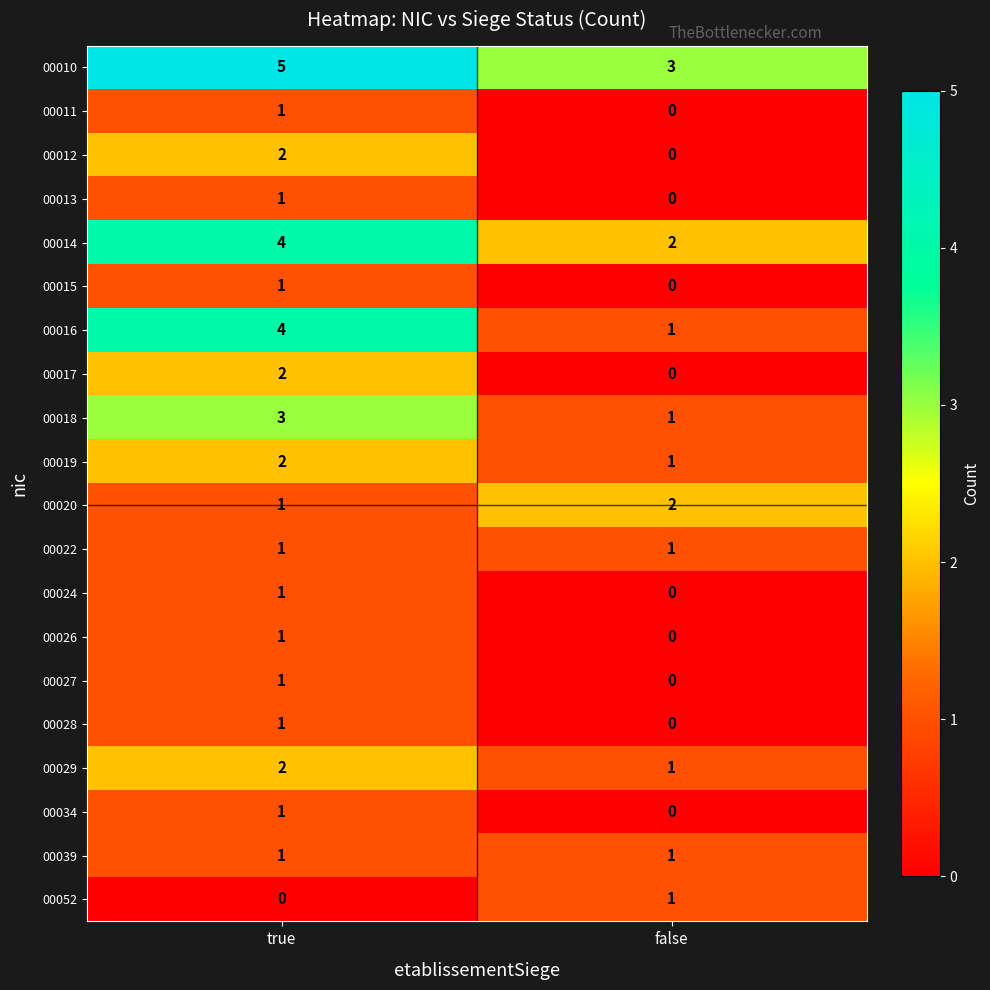

Rank the categories by 00019 value from highest to lowest.

true, false